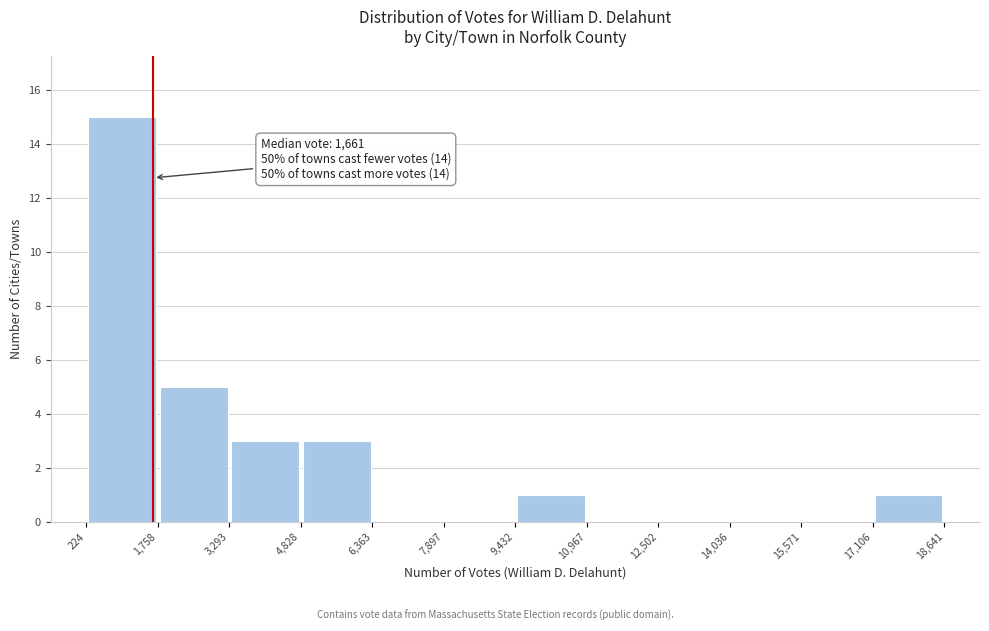

Over which range of the x-axis is the bar tallest?

224 to 1,758